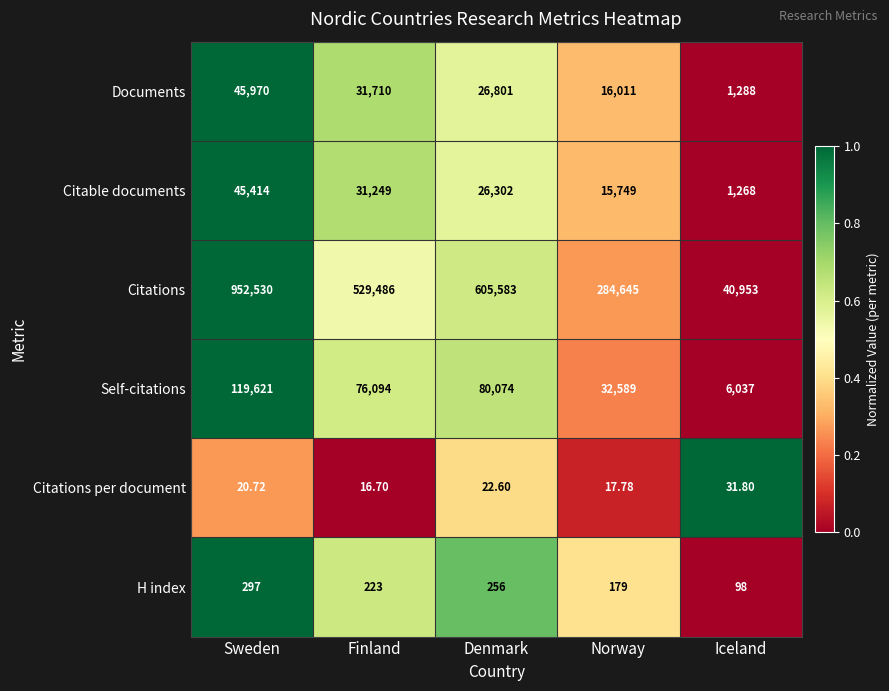

At which label does Citable documents first exceed 26302?

Sweden